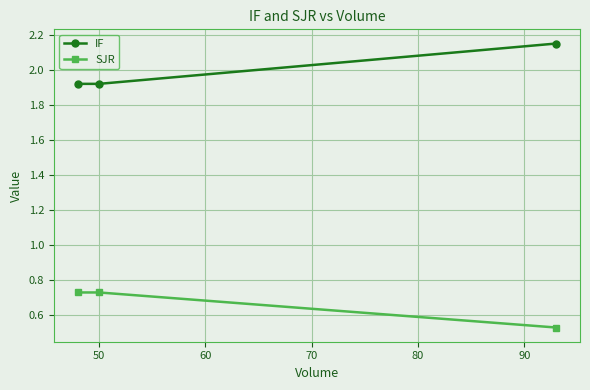

List the series in order of their peak value, lowest first.

SJR, IF